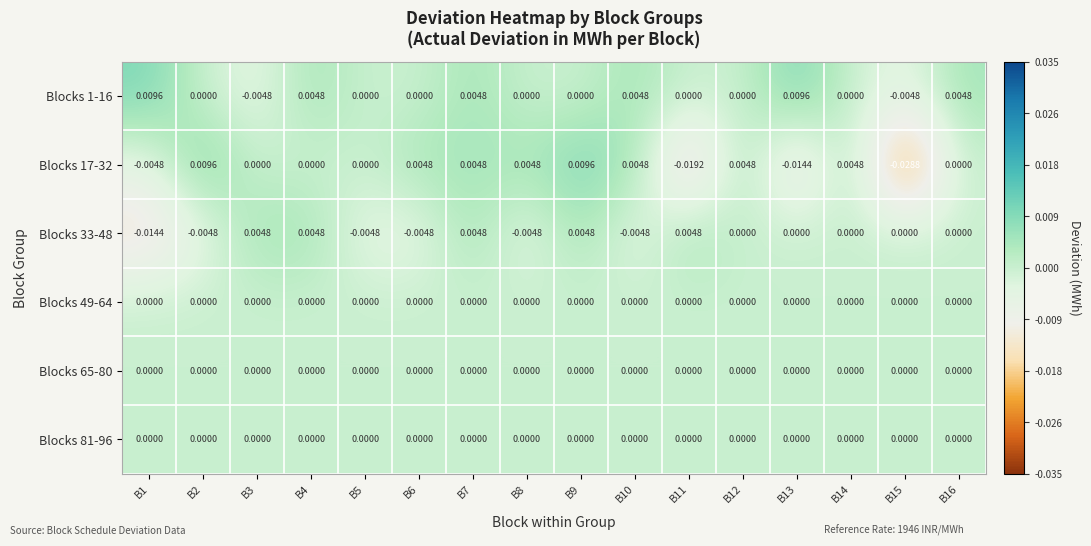

Which series has the largest total across all categories?

Blocks 1-16